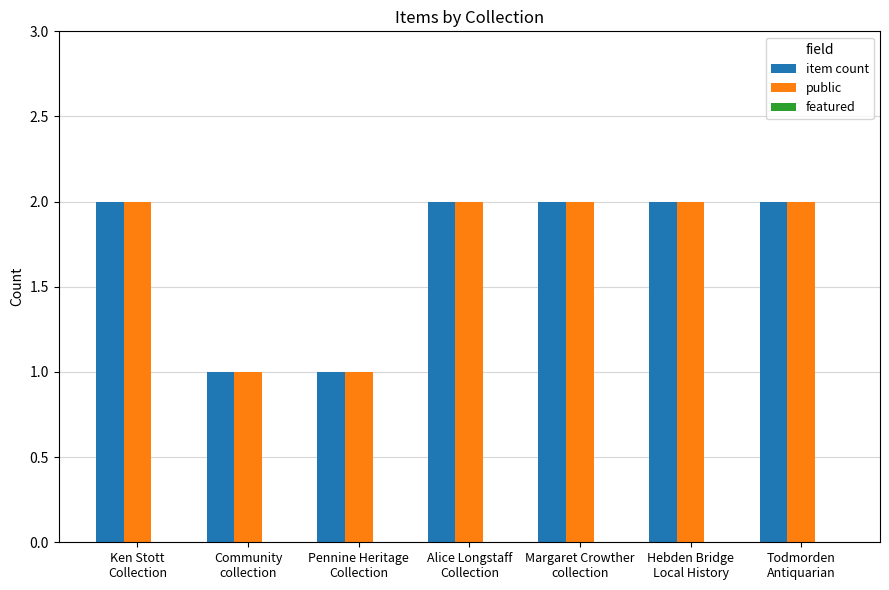

How many bars are there in each group?

2